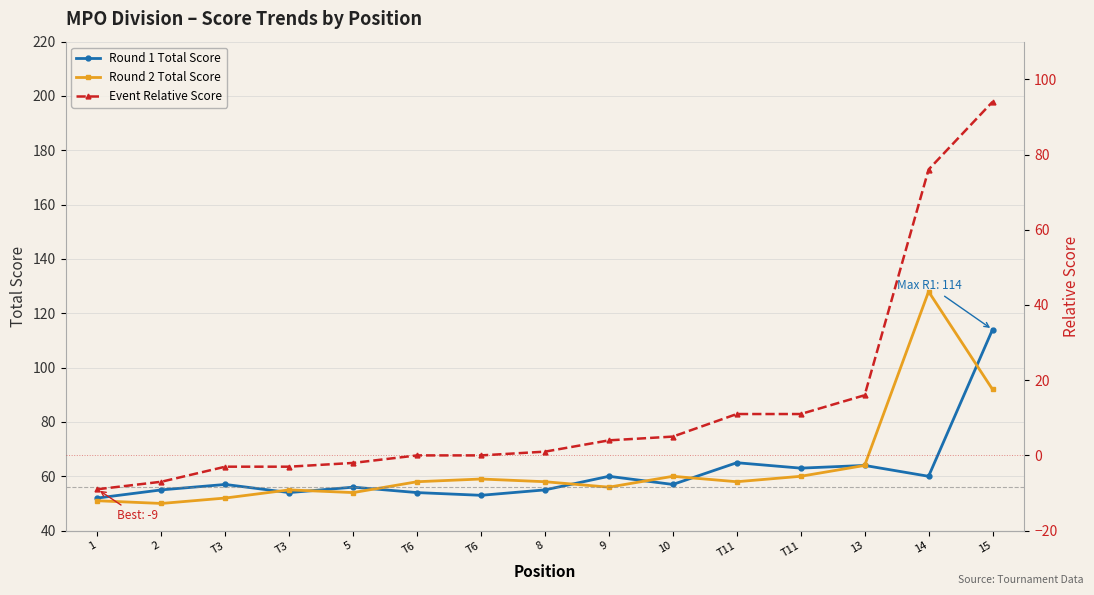

What is the value of the Event Relative Score point at the 14th from the left?

76